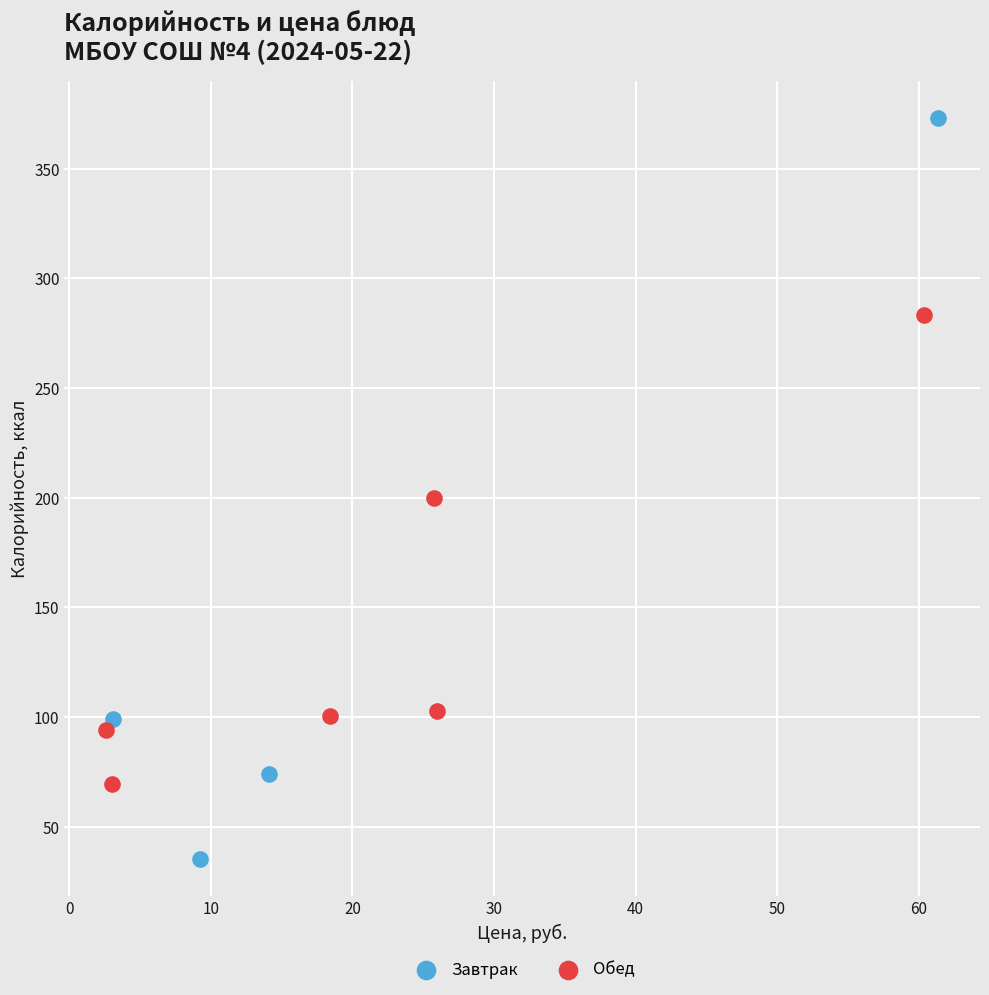

Which series contains the lowest Y value?

Завтрак